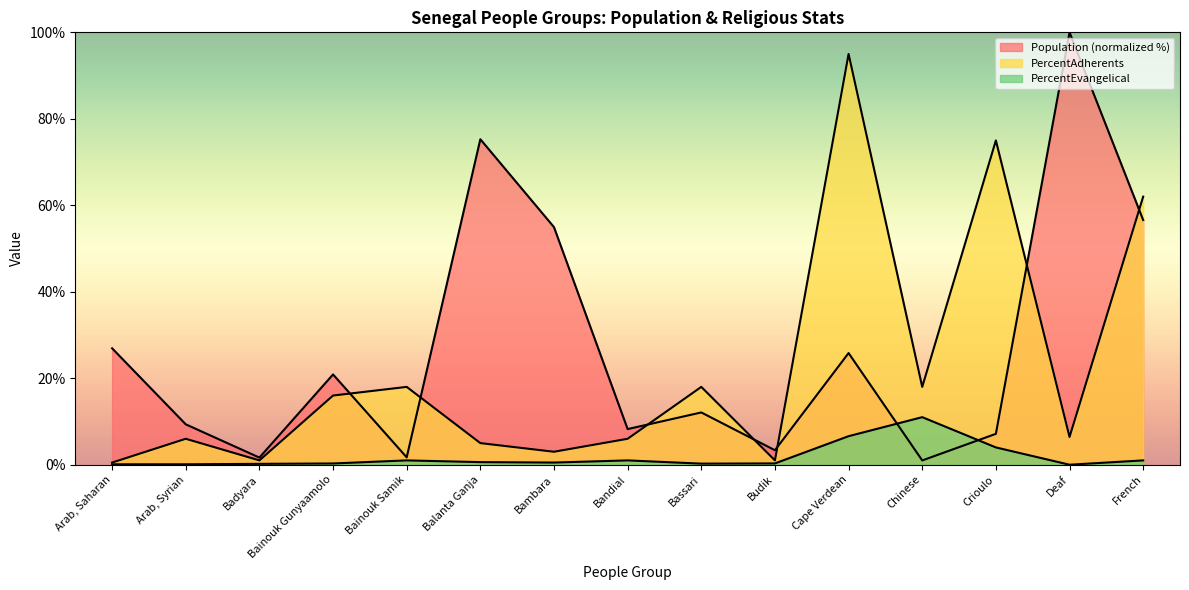

At which label is PercentAdherents closest to 47?

French